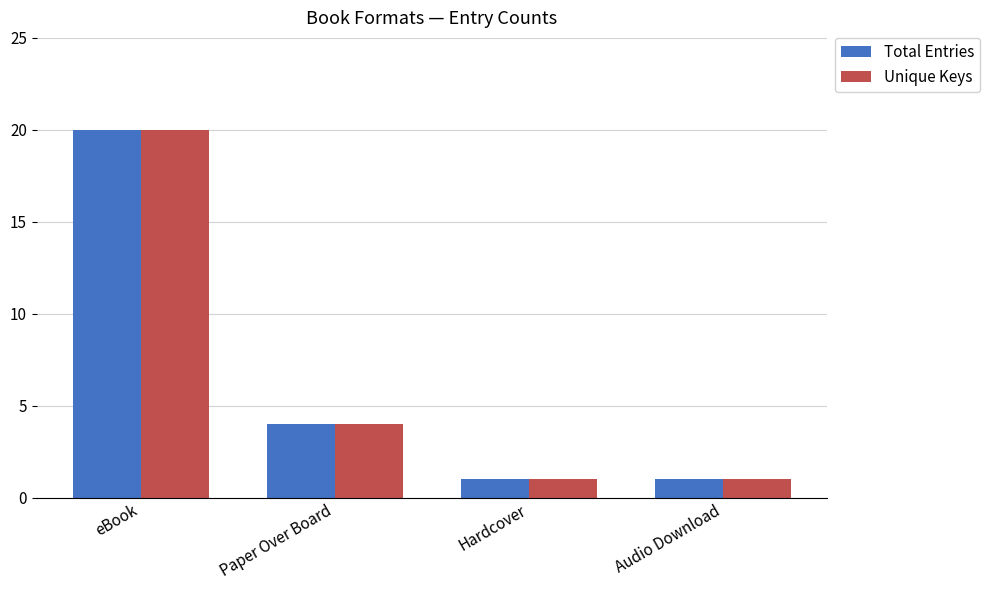

What is the maximum value shown in the chart?

20